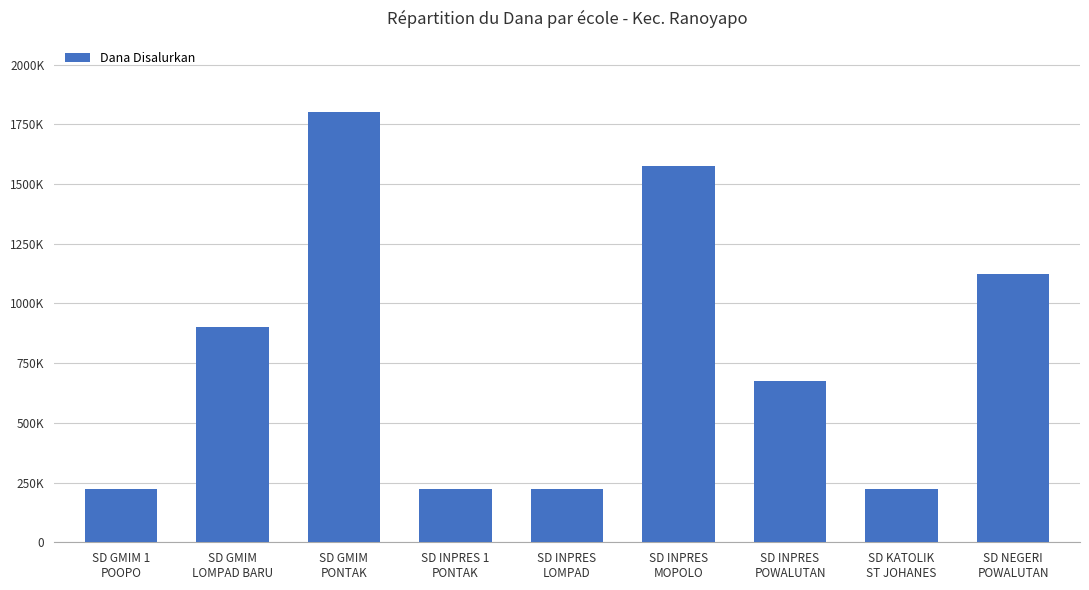

Rank the categories by value from highest to lowest.

SD GMIM
PONTAK, SD INPRES
MOPOLO, SD NEGERI
POWALUTAN, SD GMIM
LOMPAD BARU, SD INPRES
POWALUTAN, SD GMIM 1
POOPO, SD INPRES 1
PONTAK, SD INPRES
LOMPAD, SD KATOLIK
ST JOHANES